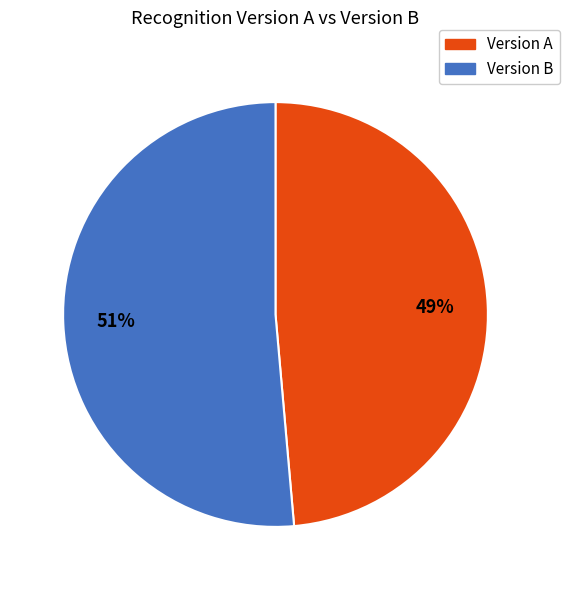

Which has a higher value, Version A or Version B?

Version B